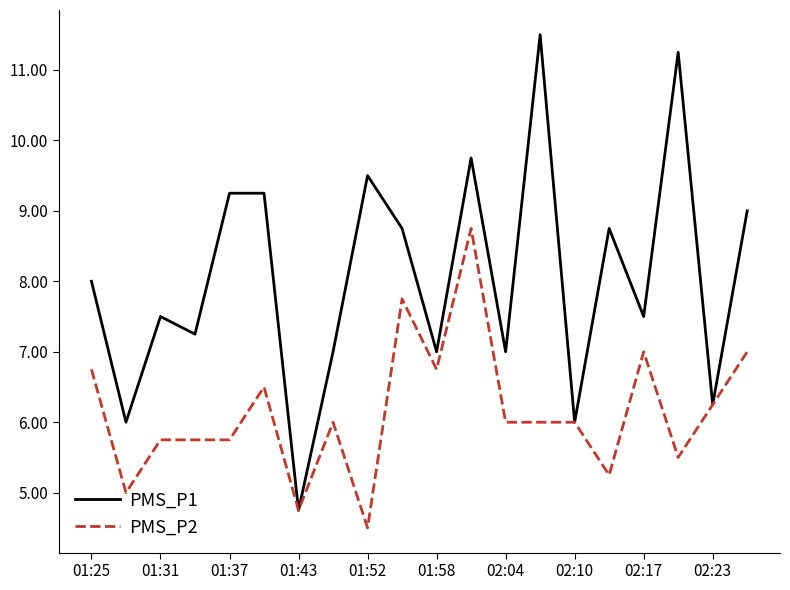

Which series has the largest total across all categories?

PMS_P1